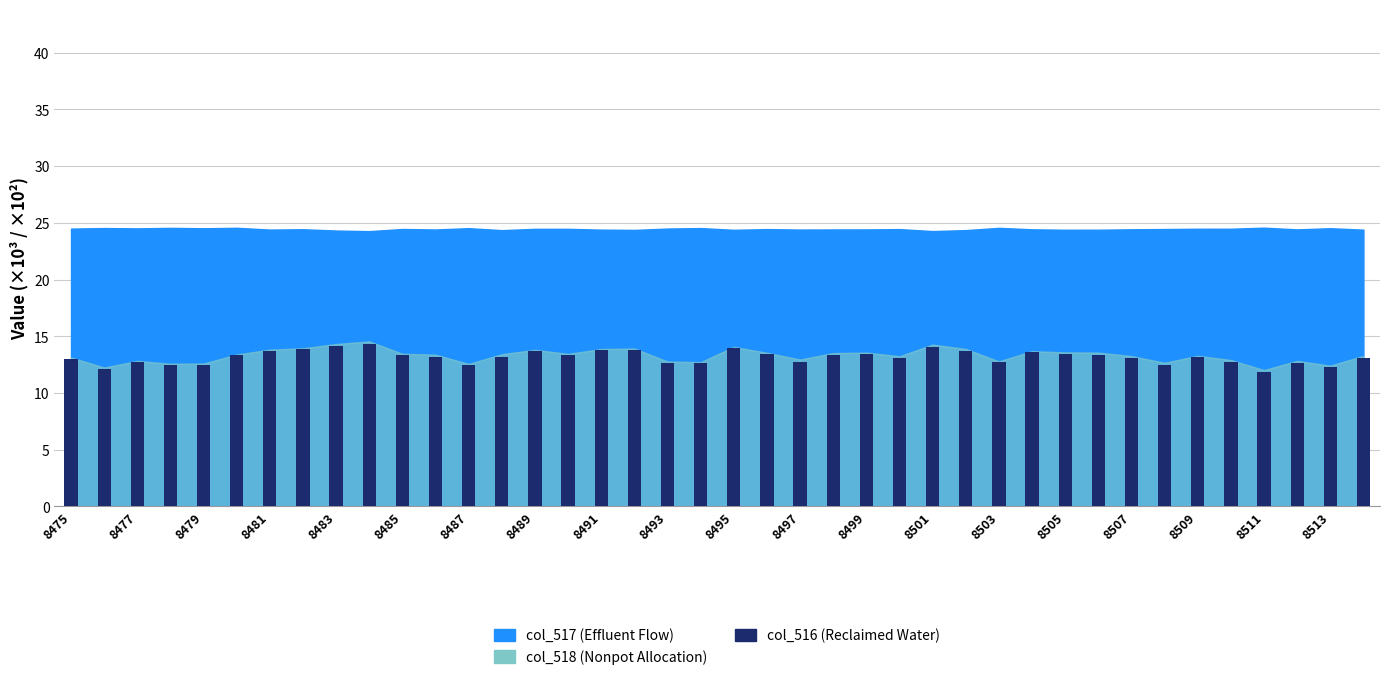

What is the smallest value displayed?

11.9